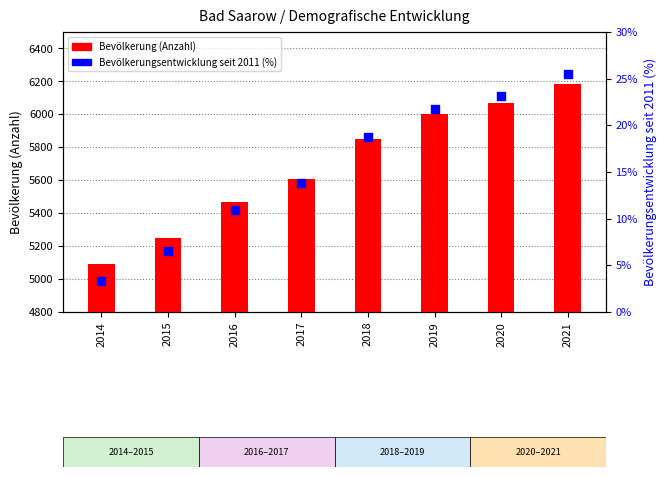

Is the value of Bevölkerung (Anzahl) at 2021 greater than the value of Bevölkerungsentwicklung seit 2011 (%) at 2017?

Yes